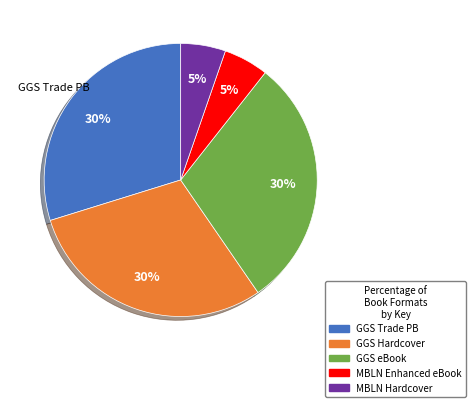

To the nearest percent, what percentage of the pie is GGS eBook?

30%